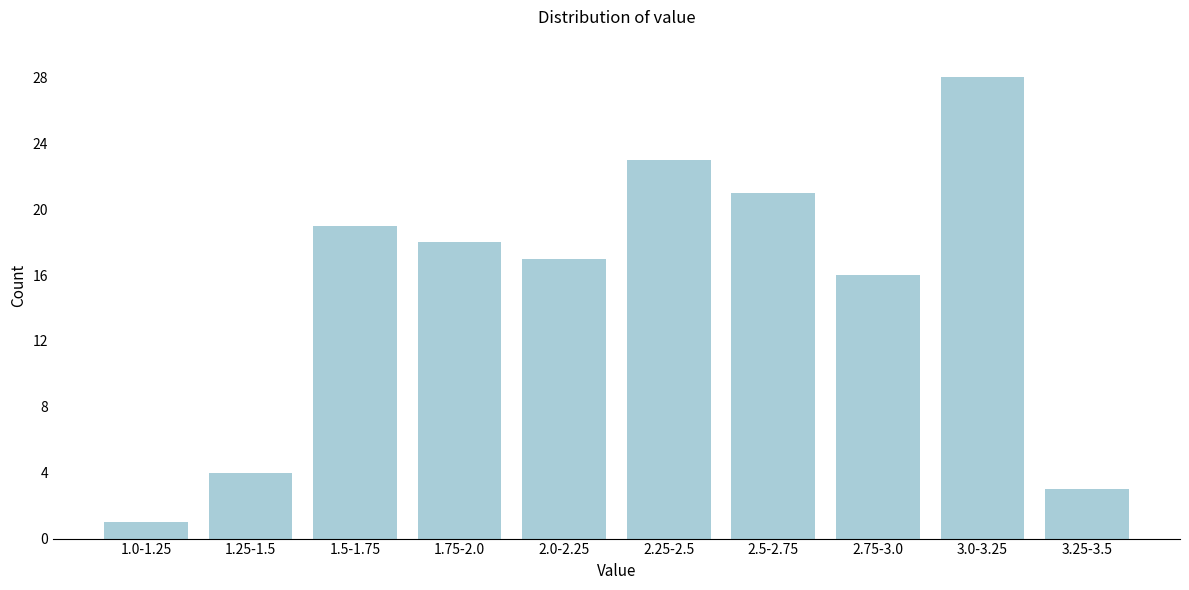

Reading left to right, list all the values displayed in this chart.

1	4	19	18	17	23	21	16	28	3